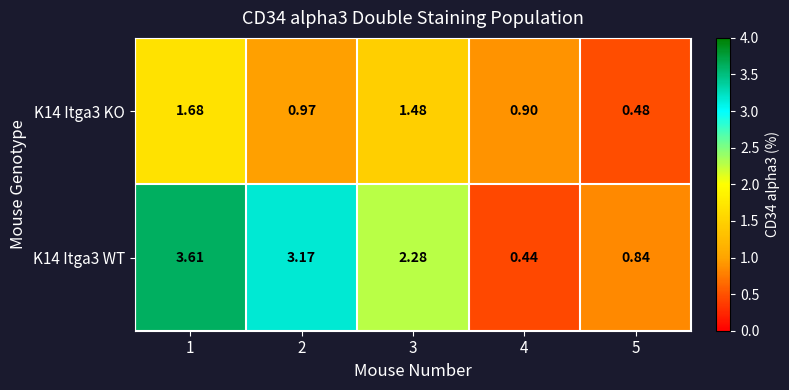

Is the value of K14 Itga3 WT at 4 greater than the value of K14 Itga3 KO at 1?

No